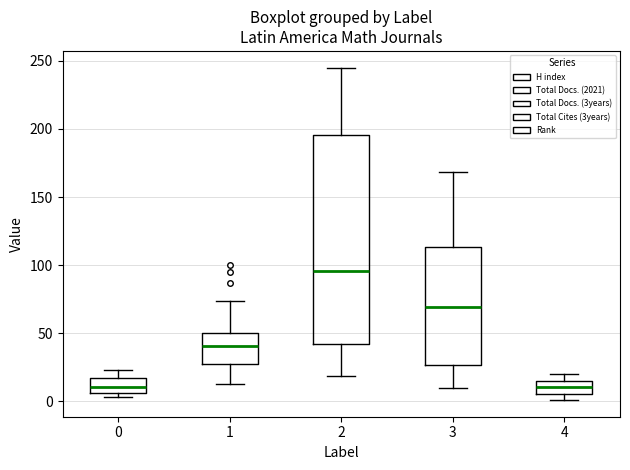

Reading left to right, read every box against the y-axis: the position of its median line, the range the box covers, and the ends of its whiskers. The values are not printed on the chart, so give them approximately, as read against the axis.

0: median 10, box 5 to 15, whiskers 5 (just below the box's lower edge) to 25
1: median 40, box 30 to 50, whiskers 15 to 75
2: median 95, box 40 to 195, whiskers 20 to 245
3: median 70, box 25 to 115, whiskers 10 to 170
4: median 10, box 5 to 15, whiskers 0 to 20